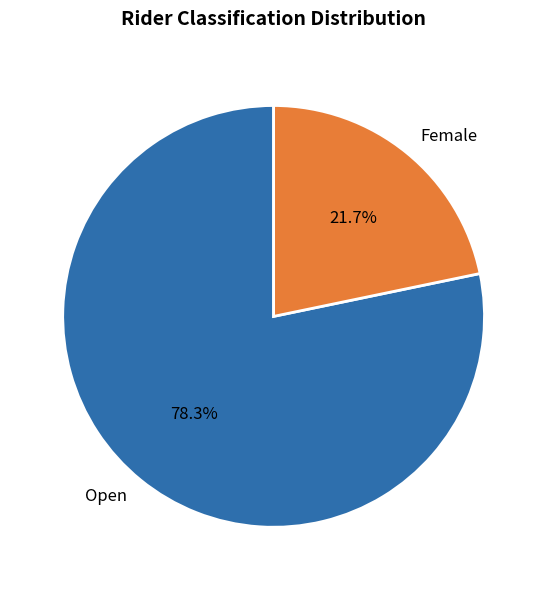

To the nearest percent, what is the combined percentage of Open and Female?

100%